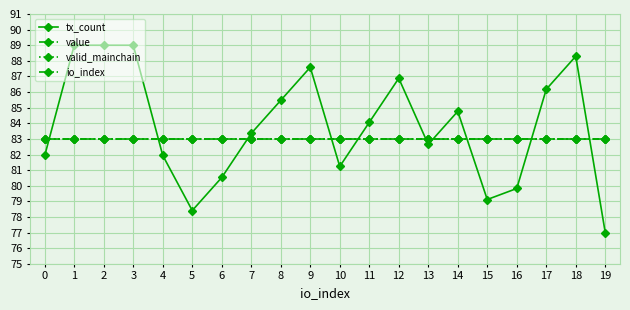

How many times do io_index and tx_count cross each other?

10